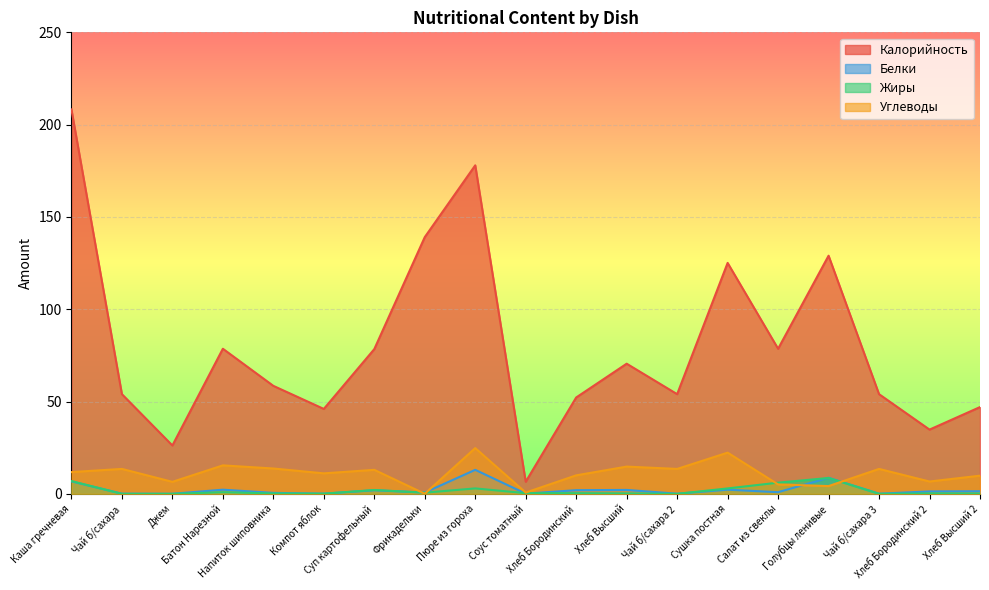

Rank the series at Напиток шиповника from lowest to highest value.

Жиры, Белки, Углеводы, Калорийность